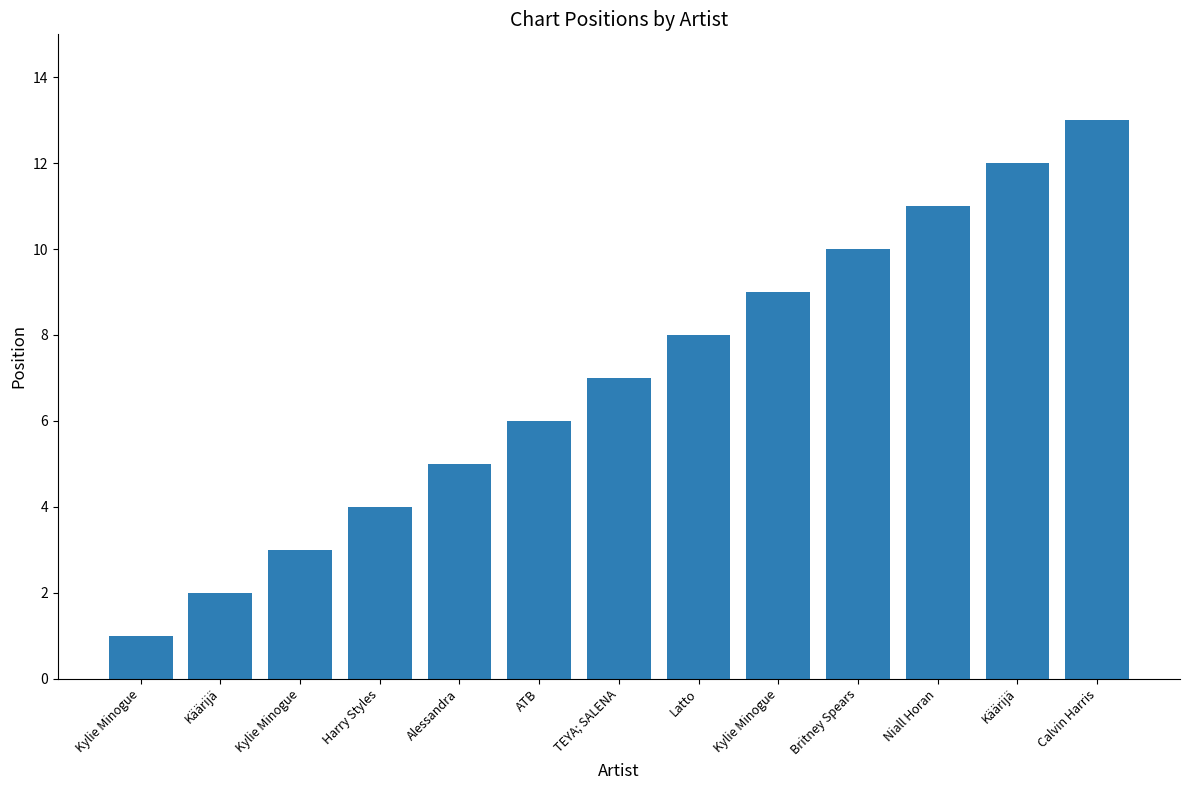

The value at Käärijä is 12. True or false?

True